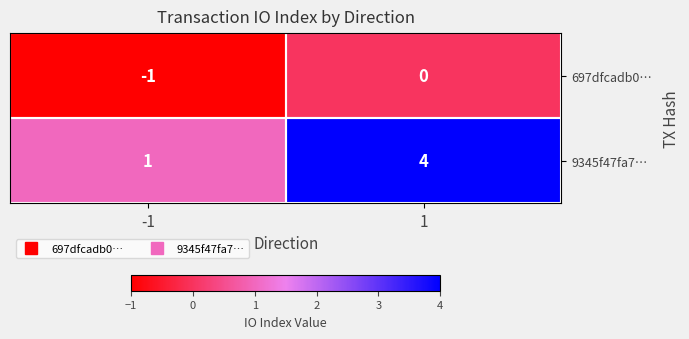

Which category has the highest value across all series?

1